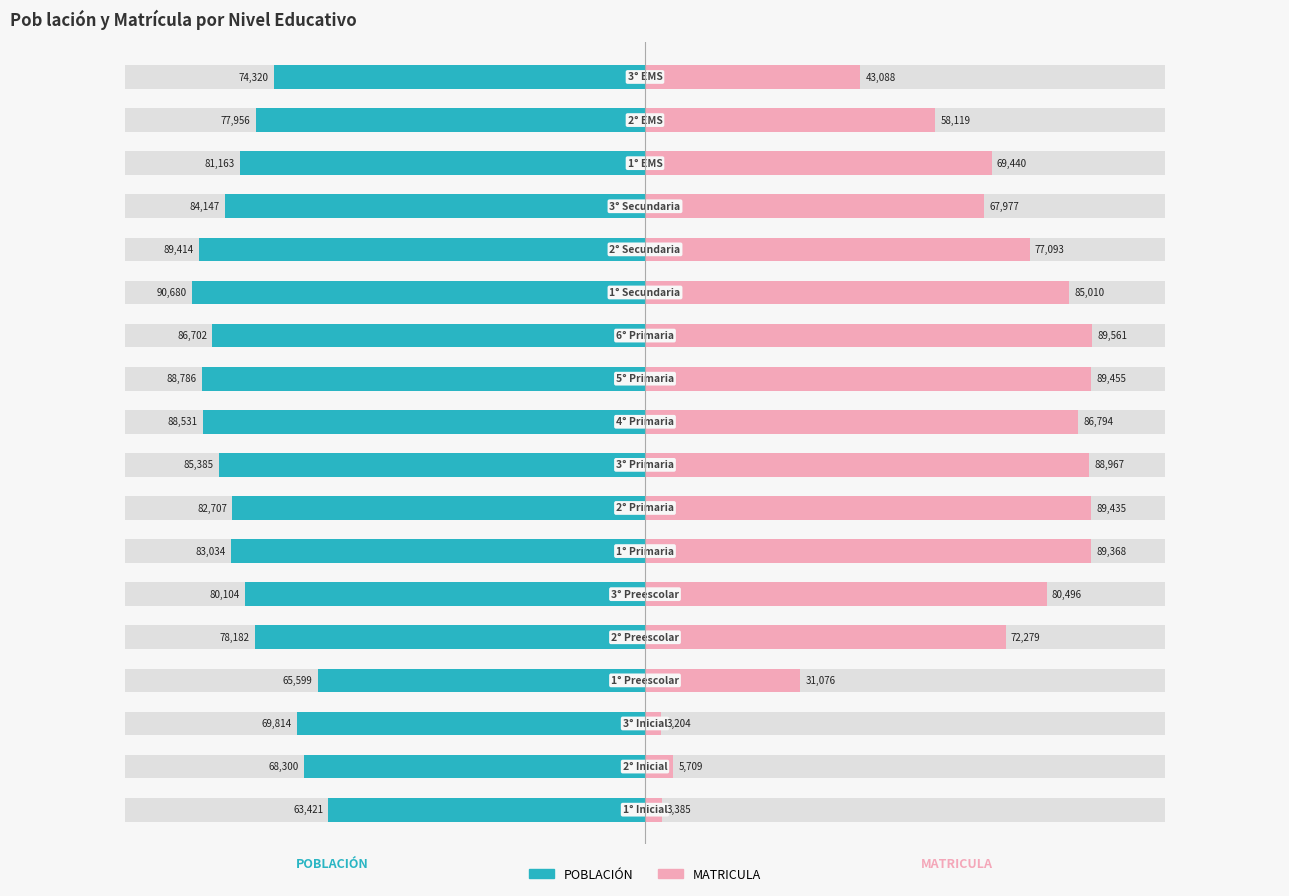

How many bars are there in each group?

2